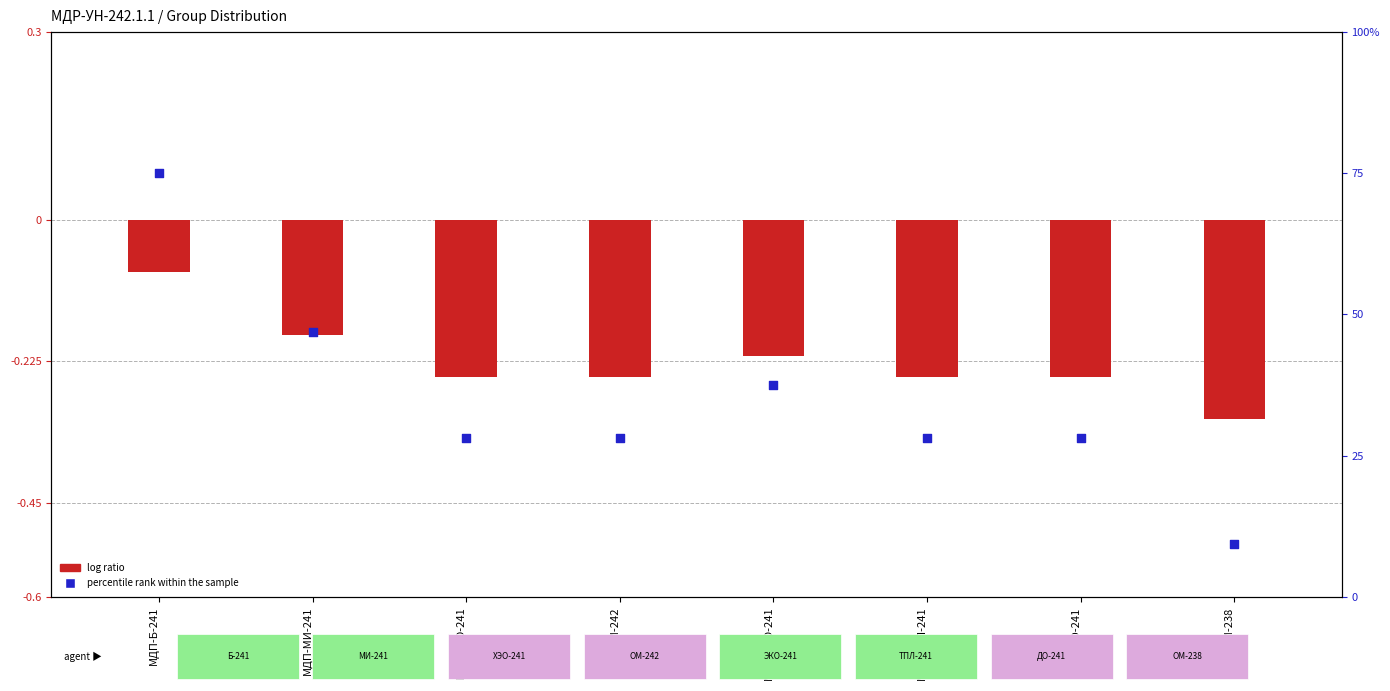

What are all the series names shown in the legend?

log ratio, percentile rank within the sample